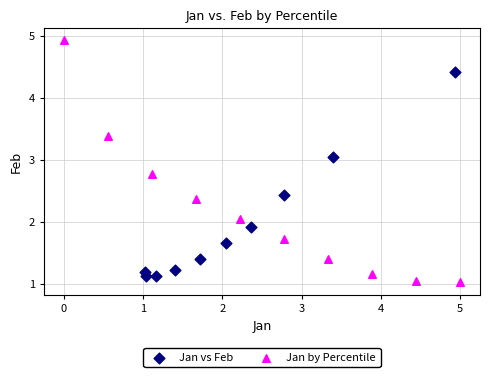

Which series has the largest Y range (max minus min)?

Jan by Percentile